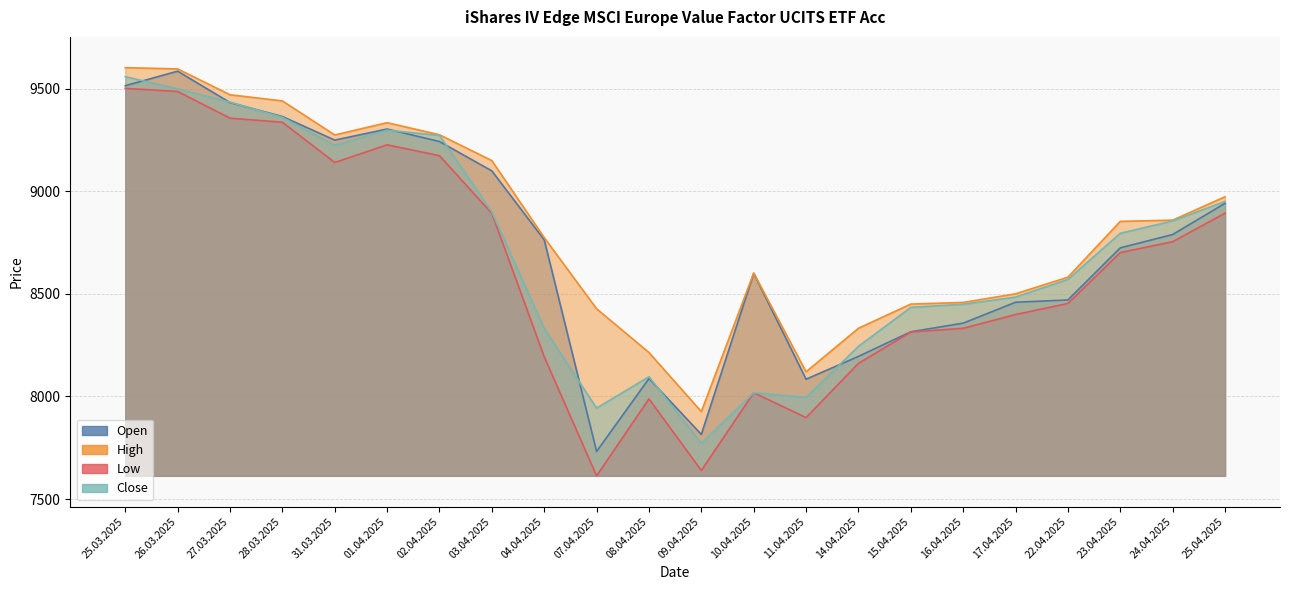

Reading left to right, list all the values displayed in this chart.

Open: 9514	9585	9432	9364	9249	9303	9242	9099	8763	7732	8087	7815	8600	8084	8195	8315	8357	8459	8470	8724	8789	8941
High: 9602	9596	9470	9440	9274	9334	9275	9149	8774	8427	8214	7926	8601	8120	8332	8450	8458	8500	8581	8853	8859	8973
Low: 9501	9486	9356	9336	9140	9226	9173	8892	8193	7613	7988	7639	8018	7897	8161	8314	8332	8399	8453	8701	8754	8893
Close: 9558	9499	9434	9360	9224	9297	9272	8899	8331	7943	8096	7771	8018	7995	8244	8434	8449	8484	8570	8795	8855	8950